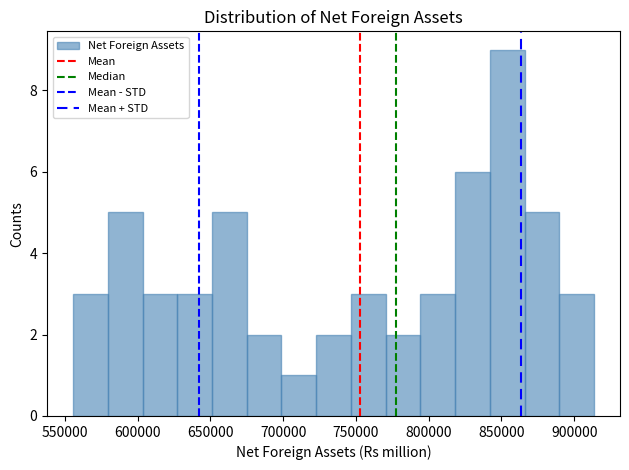

Reading left to right, list every bar in this chart as the range it spans on the x-axis followed by its height. Neither the bar edges nor the heights are printed on the chart, so give them approximately, as read against the axes.

555000 to 580000: 3
580000 to 605000: 5
605000 to 625000: 3
625000 to 650000: 3
650000 to 675000: 5
675000 to 700000: 2
700000 to 725000: 1
725000 to 745000: 2
745000 to 770000: 3
770000 to 795000: 2
795000 to 820000: 3
820000 to 840000: 6
840000 to 865000: 9
865000 to 890000: 5
890000 to 915000: 3